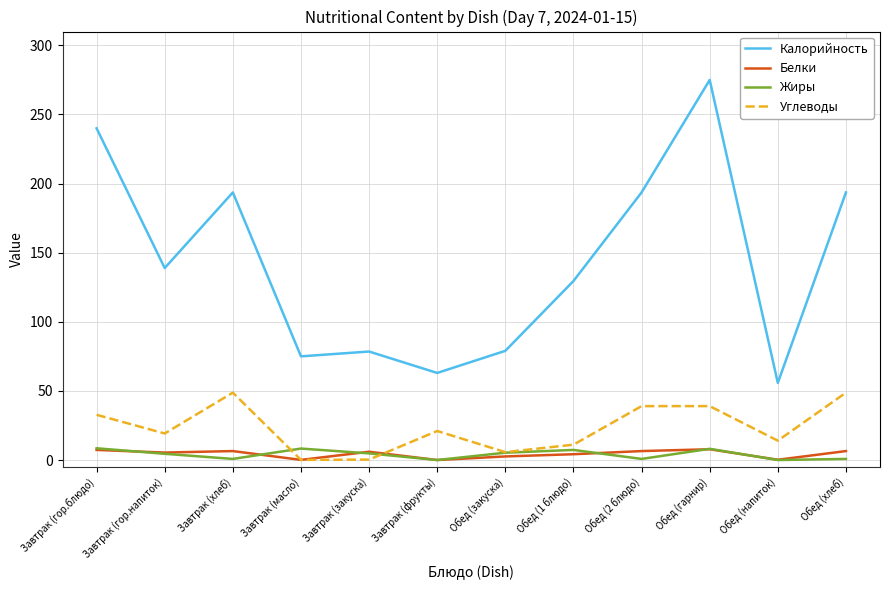

At which category does Углеводы reach its first local peak?

Завтрак (хлеб)